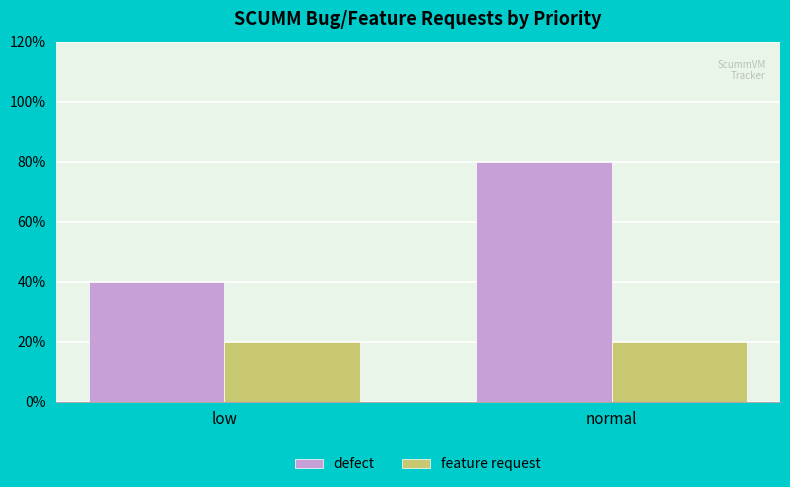

What are all the series names shown in the legend?

defect, feature request